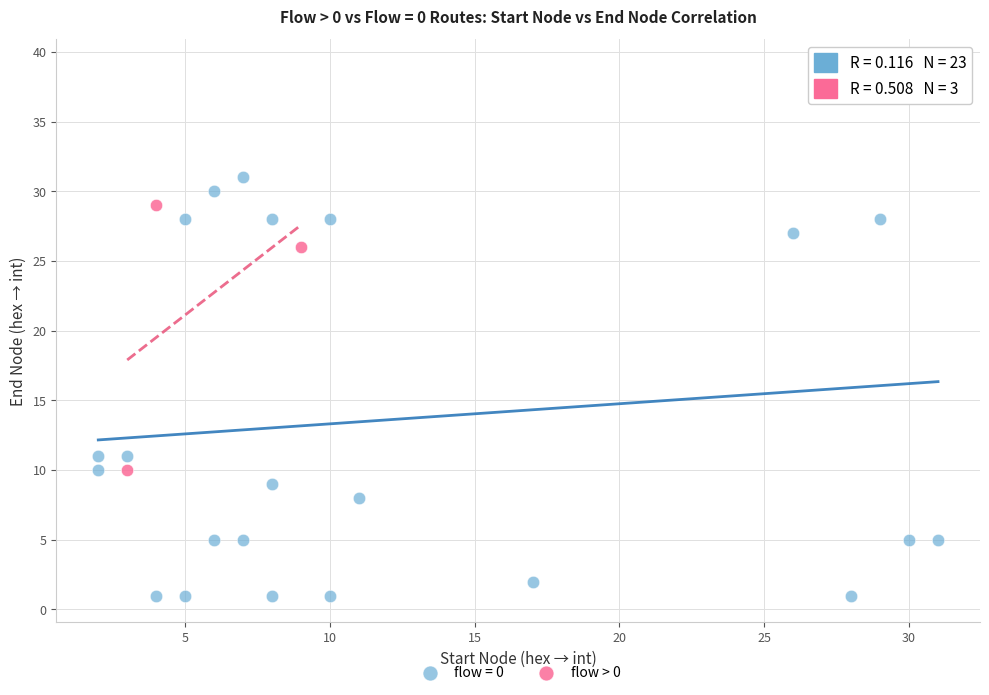

Which series reaches the maximum Y coordinate?

flow = 0